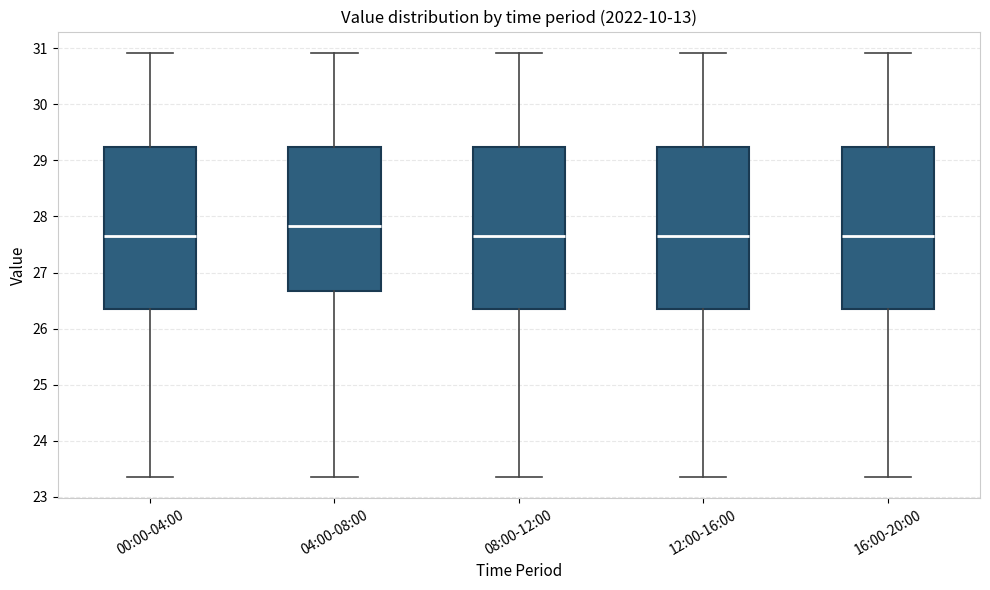

Reading left to right, read every box against the y-axis: the position of its median line, the range the box covers, and the ends of its whiskers. The values are not printed on the chart, so give them approximately, as read against the axis.

00:00-04:00: median 27.7, box 26.4 to 29.2, whiskers 23.4 to 30.9
04:00-08:00: median 27.8, box 26.7 to 29.2, whiskers 23.4 to 30.9
08:00-12:00: median 27.7, box 26.4 to 29.2, whiskers 23.4 to 30.9
12:00-16:00: median 27.7, box 26.4 to 29.2, whiskers 23.4 to 30.9
16:00-20:00: median 27.7, box 26.4 to 29.2, whiskers 23.4 to 30.9